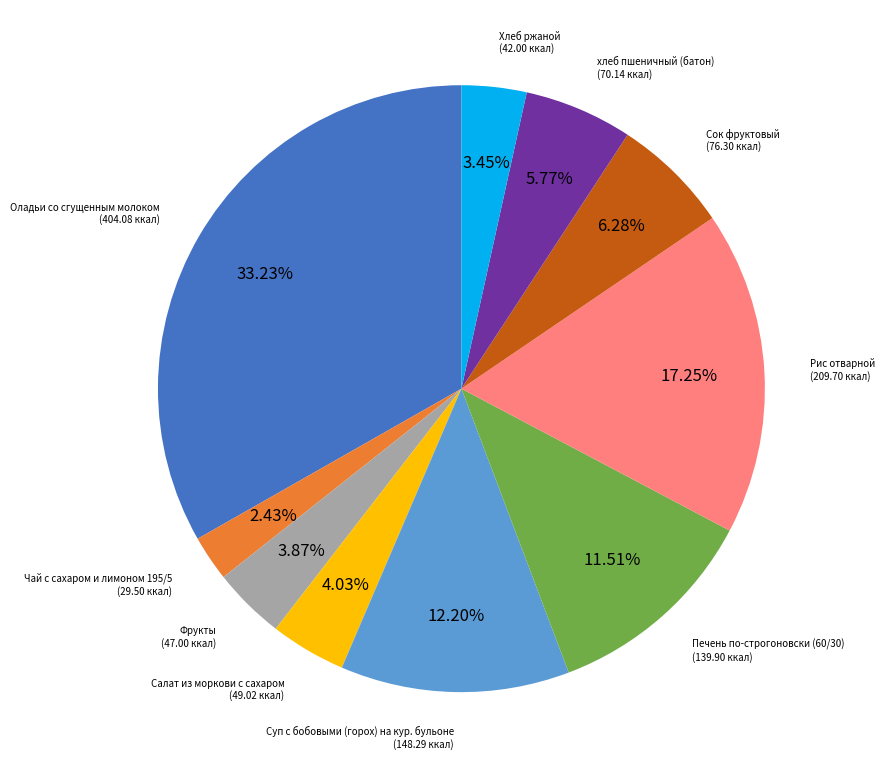

How many segments does this pie chart have?

10